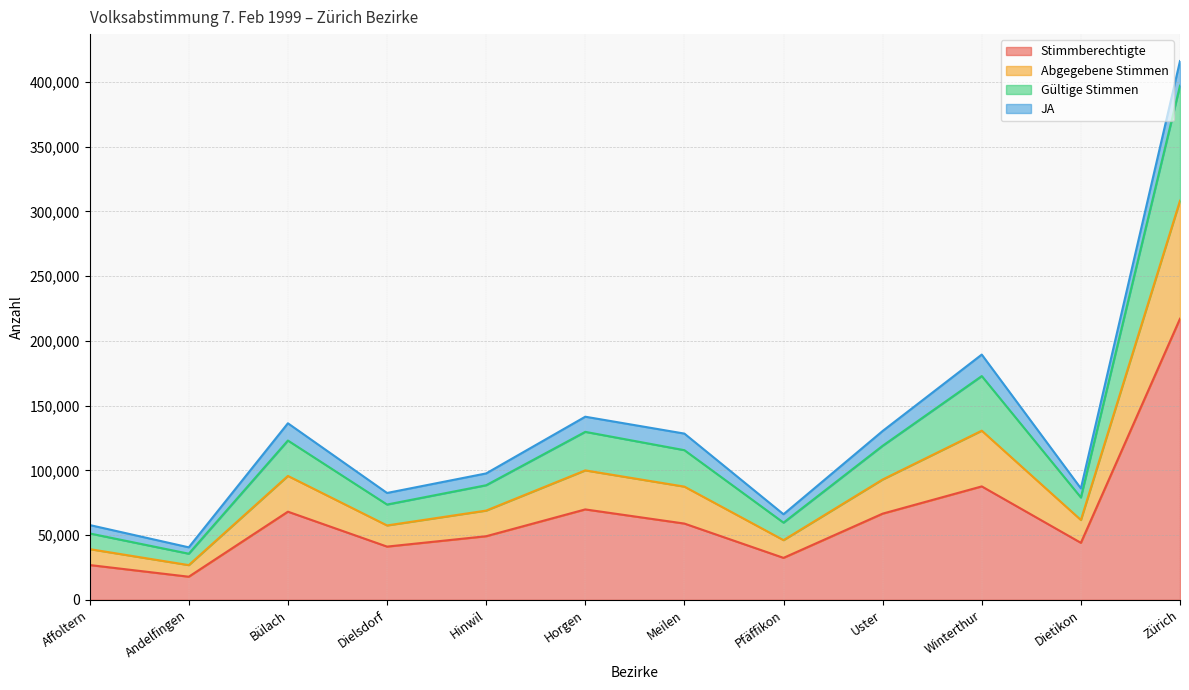

What is the total value across all series at Meilen?

128398